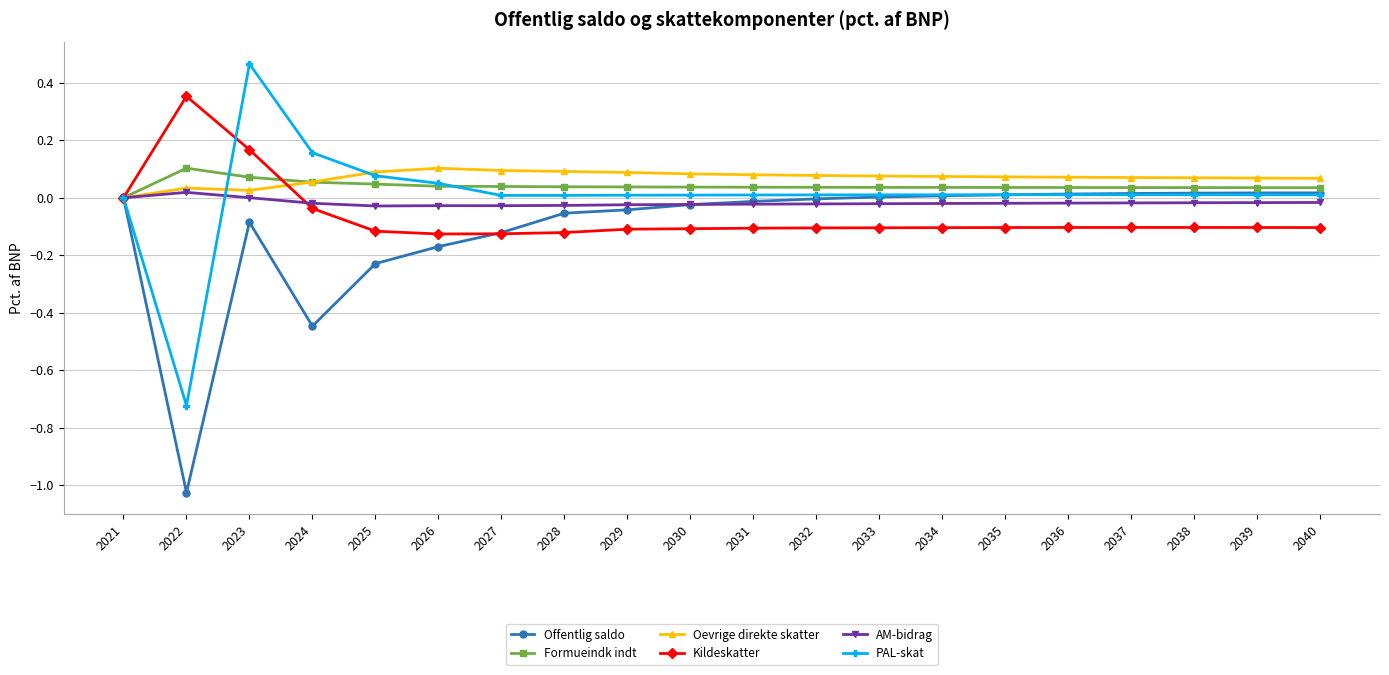

Which label corresponds to the smallest value in the chart?

2022